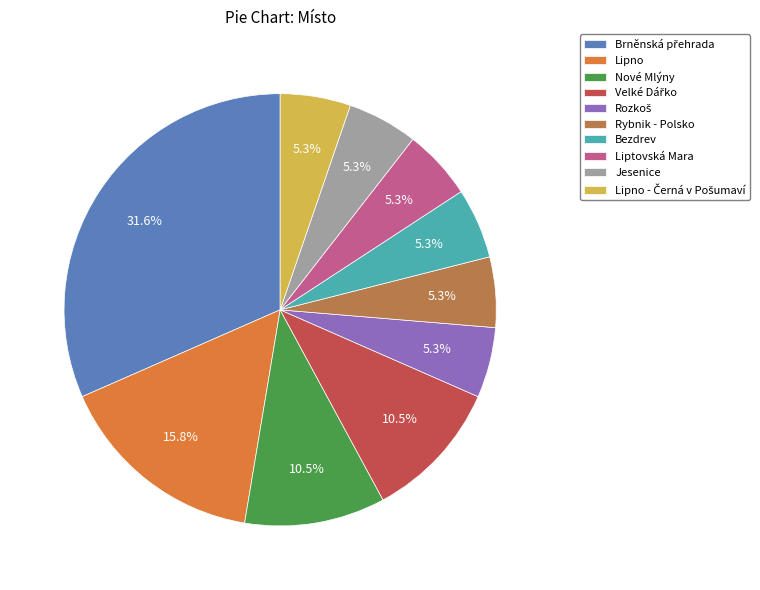

How much of the chart is everything except Lipno?

84.2%